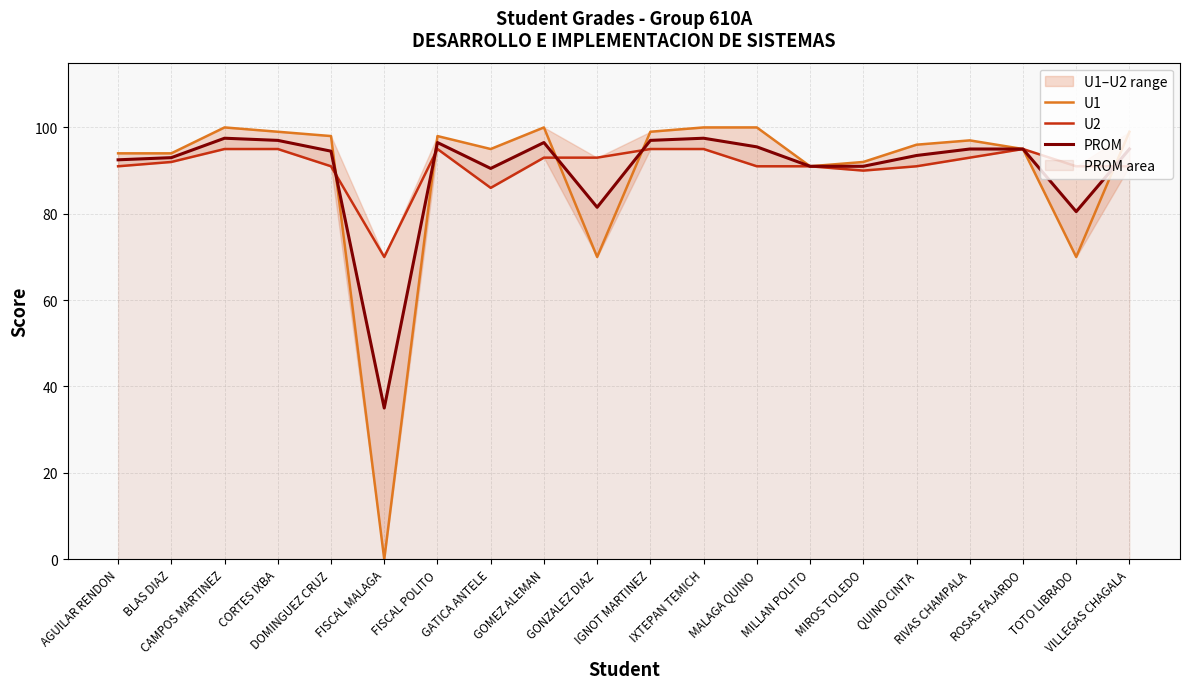

What is the maximum value shown in the chart?

100.0